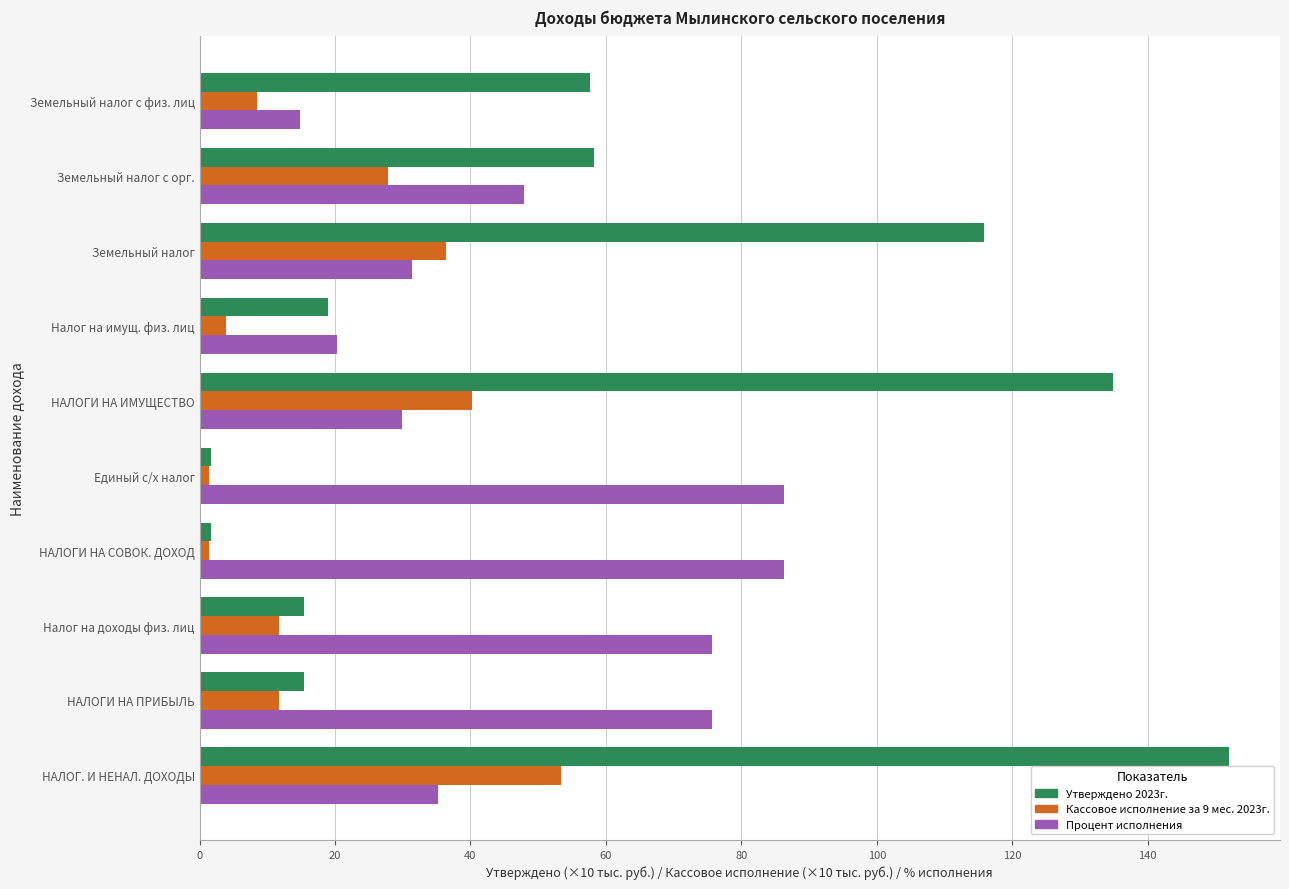

Which category has the highest value in the Утверждено 2023г. series?

НАЛОГ. И НЕНАЛ. ДОХОДЫ